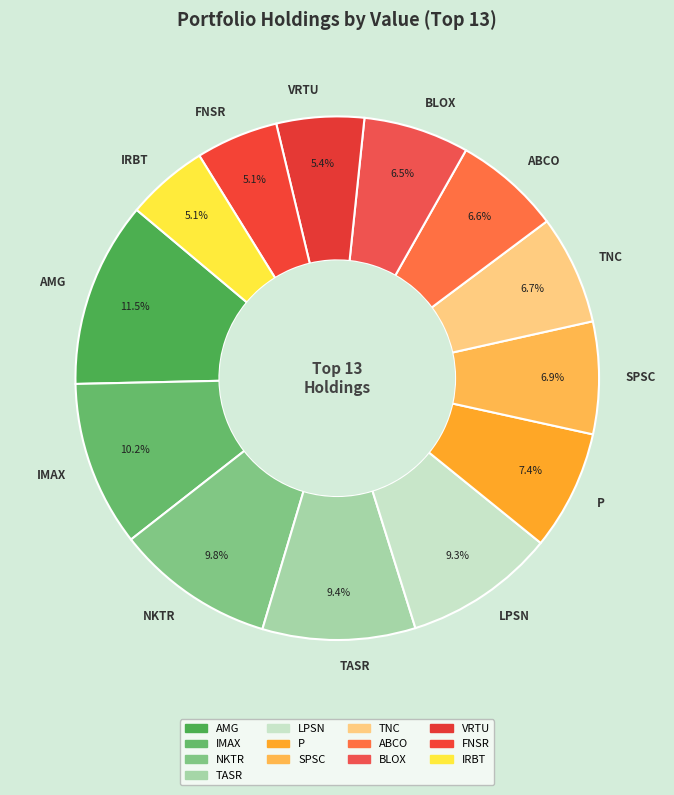

How many segments does this pie chart have?

13